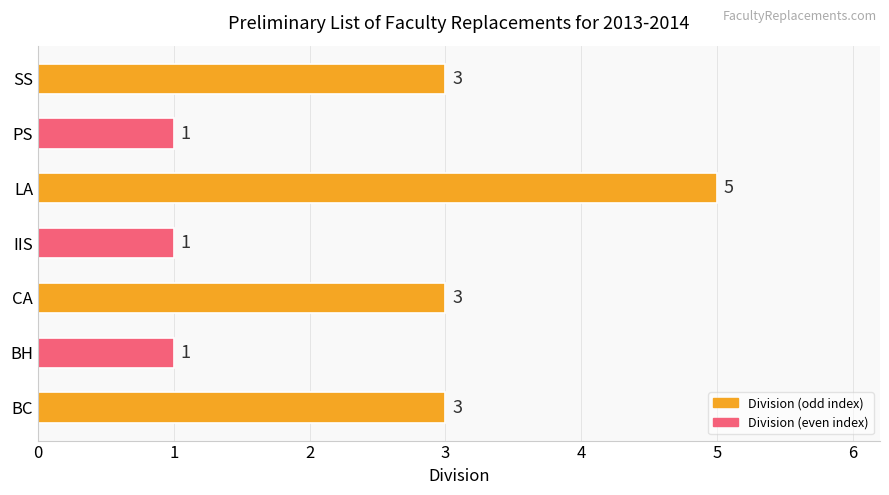

Count the values in the range 1 to 3.

6